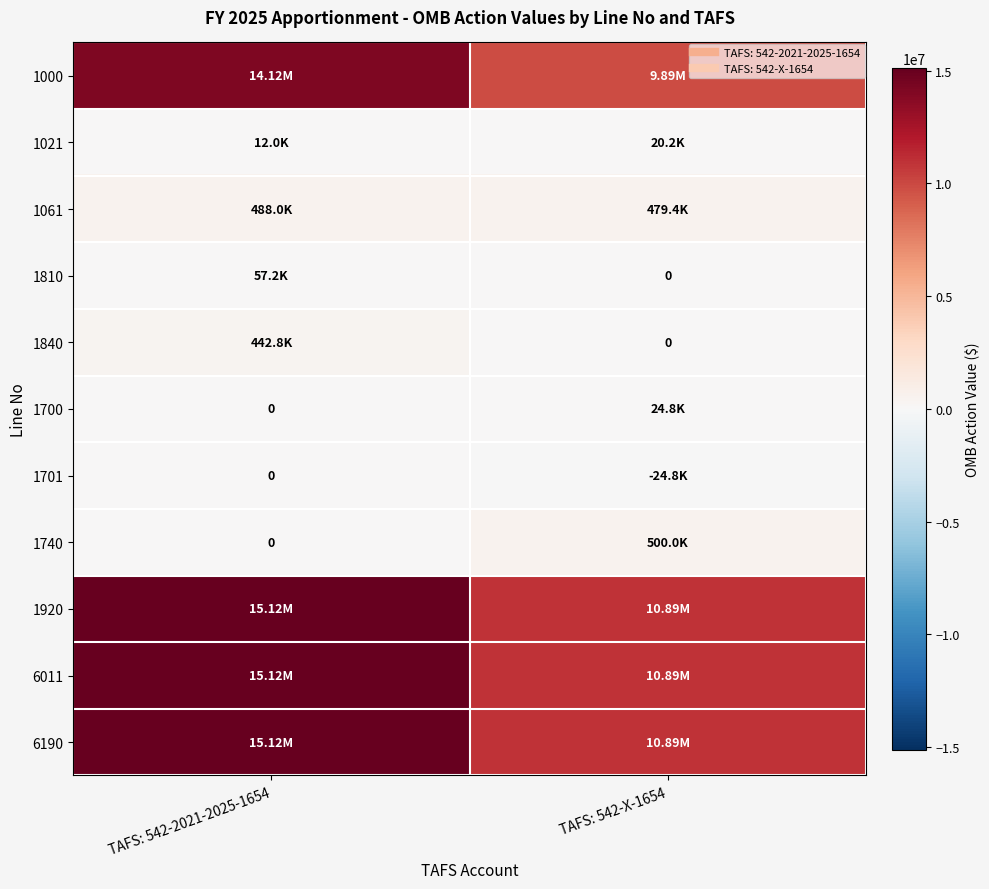

How many distinct data groups are displayed?

11